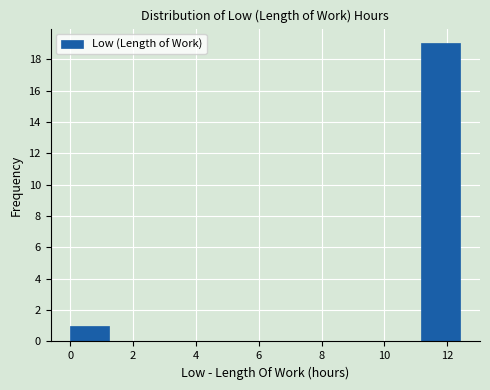

What is the height of the bar covering 11.2 to 12.4 on the x-axis? Neither the bar edges nor the heights are printed on the chart, so give them approximately, as read against the axes.

19